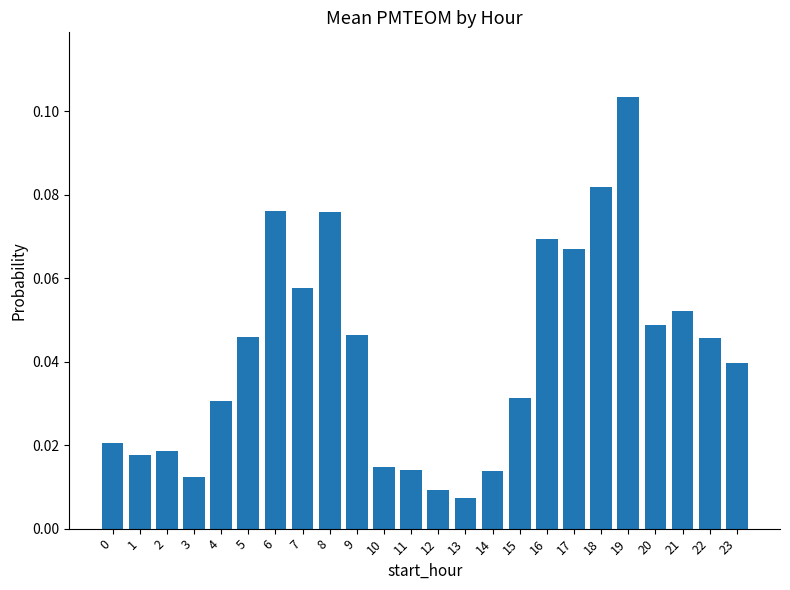

Which category has the highest value across all series?

19